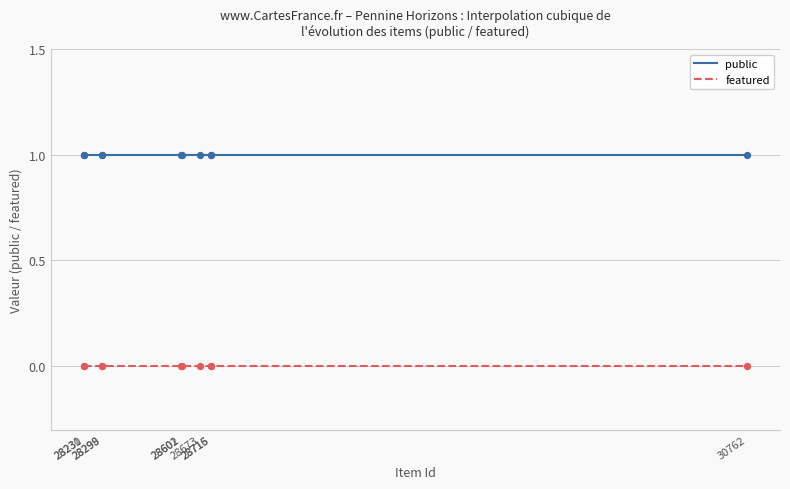

What are all the series names shown in the legend?

public, featured